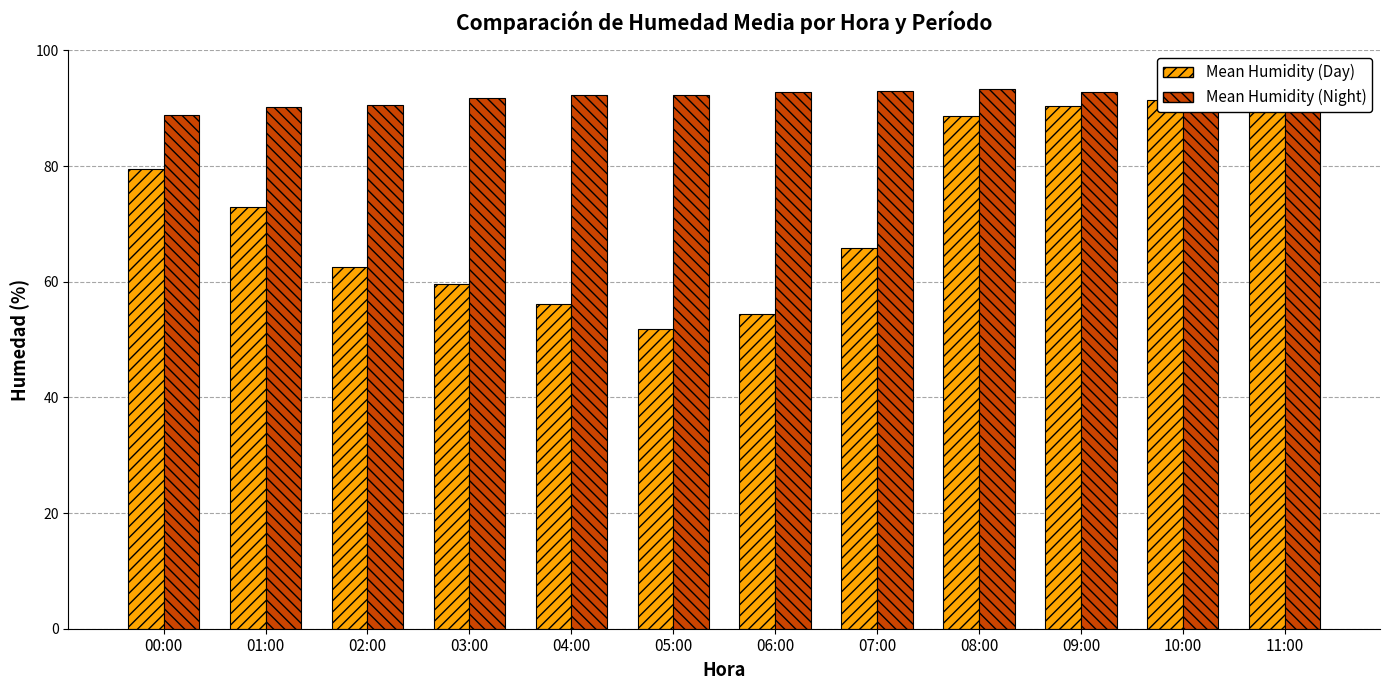

At which label does Mean Humidity (Night) first exceed 92?

04:00